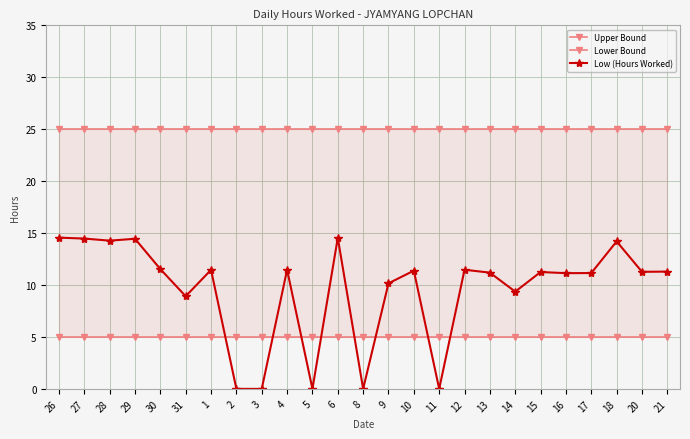

Which category has the highest value across all series?

26